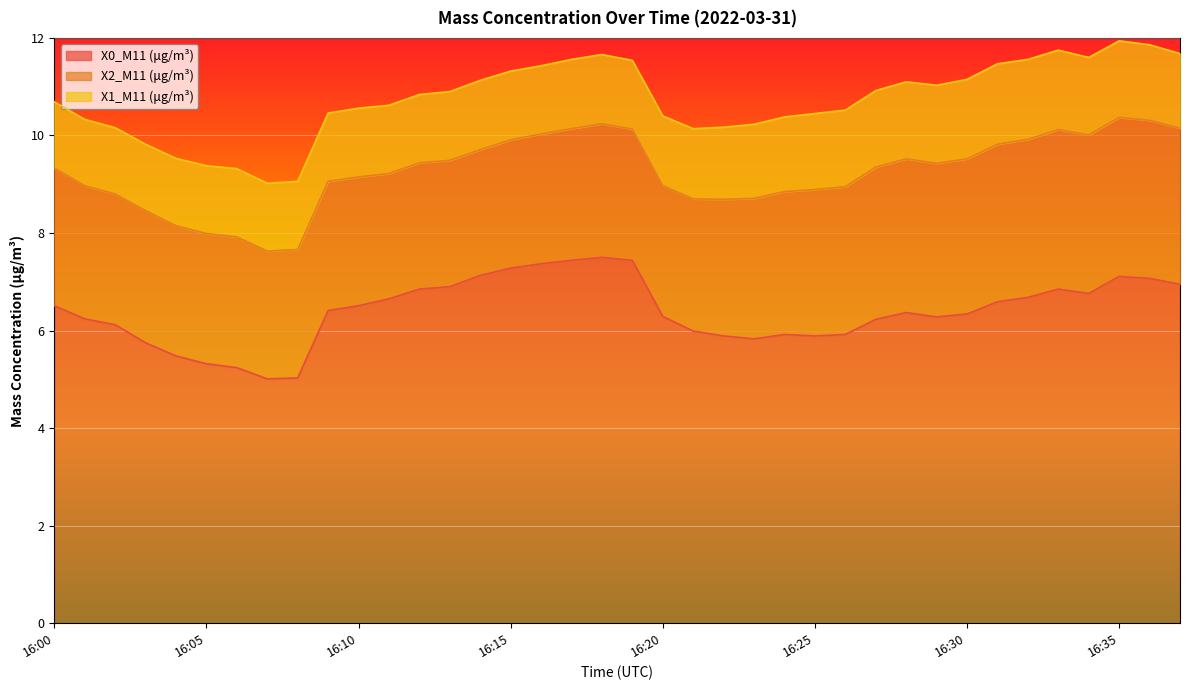

At 16:25, list the series in order from largest to smallest.

X0_M11 (μg/m³), X2_M11 (μg/m³), X1_M11 (μg/m³)